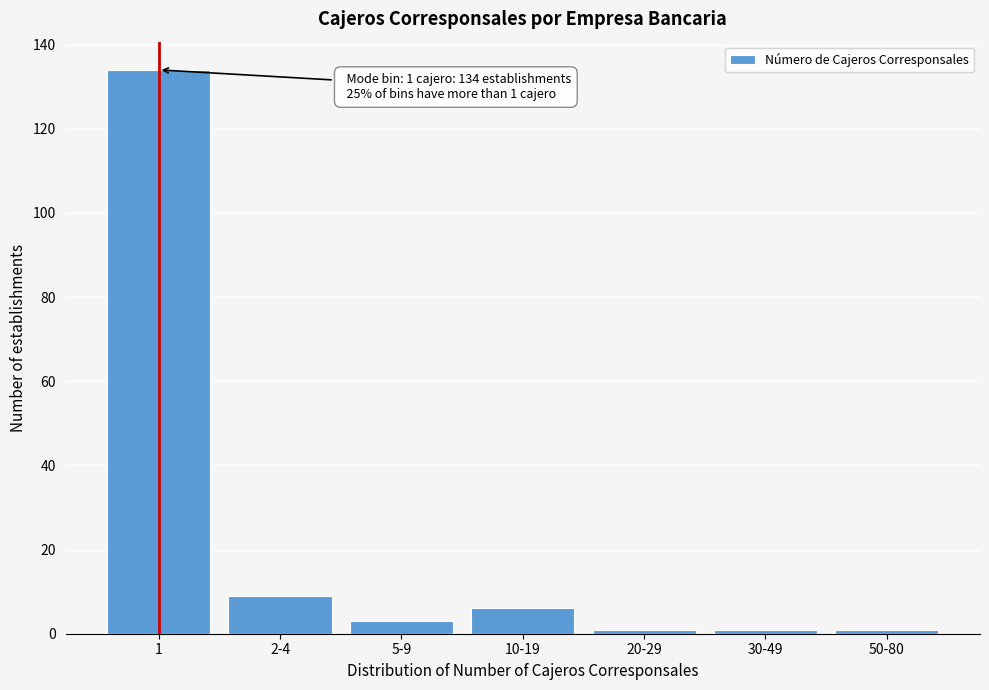

Reading left to right, what are all the values shown in this chart?

134	9	3	6	1	1	1